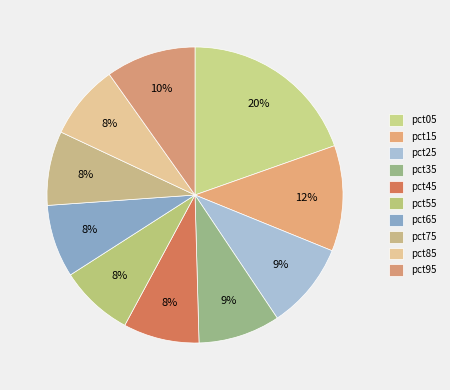

True or false: pct15 accounts for 1% of the total.

False